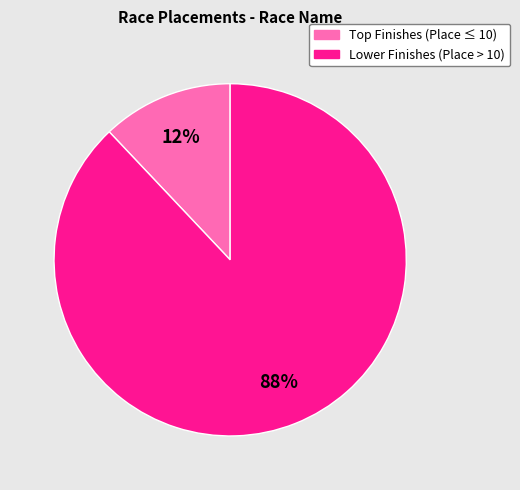

Count the number of slices in the pie.

2